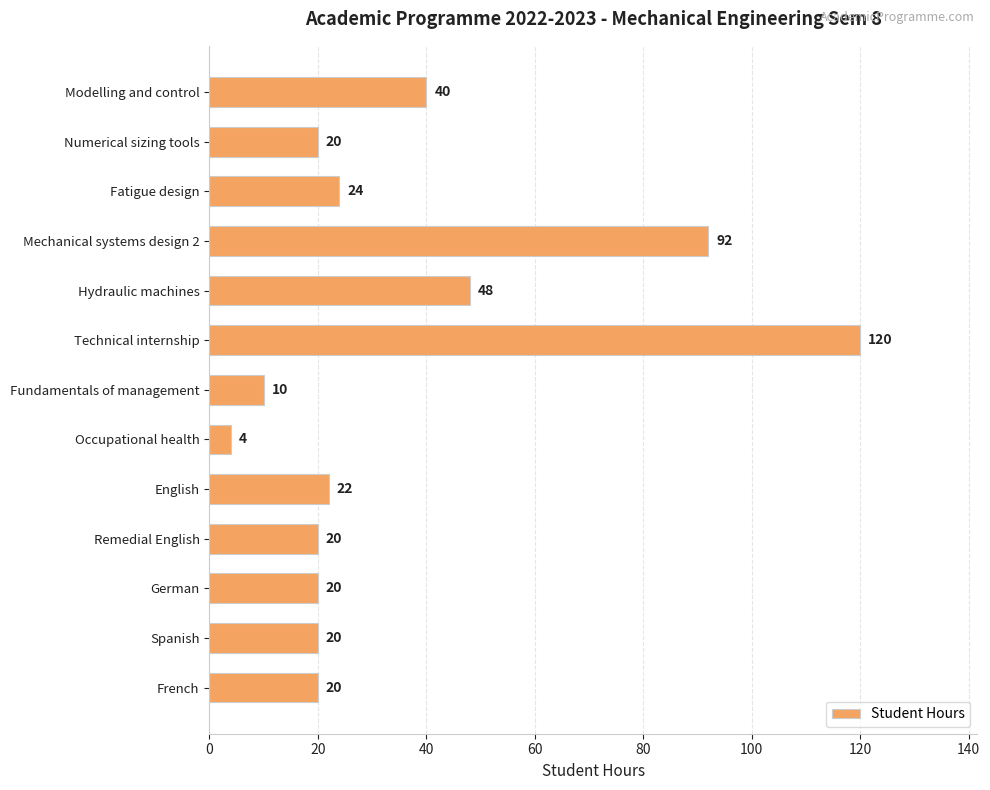

How many bars are there in total?

13